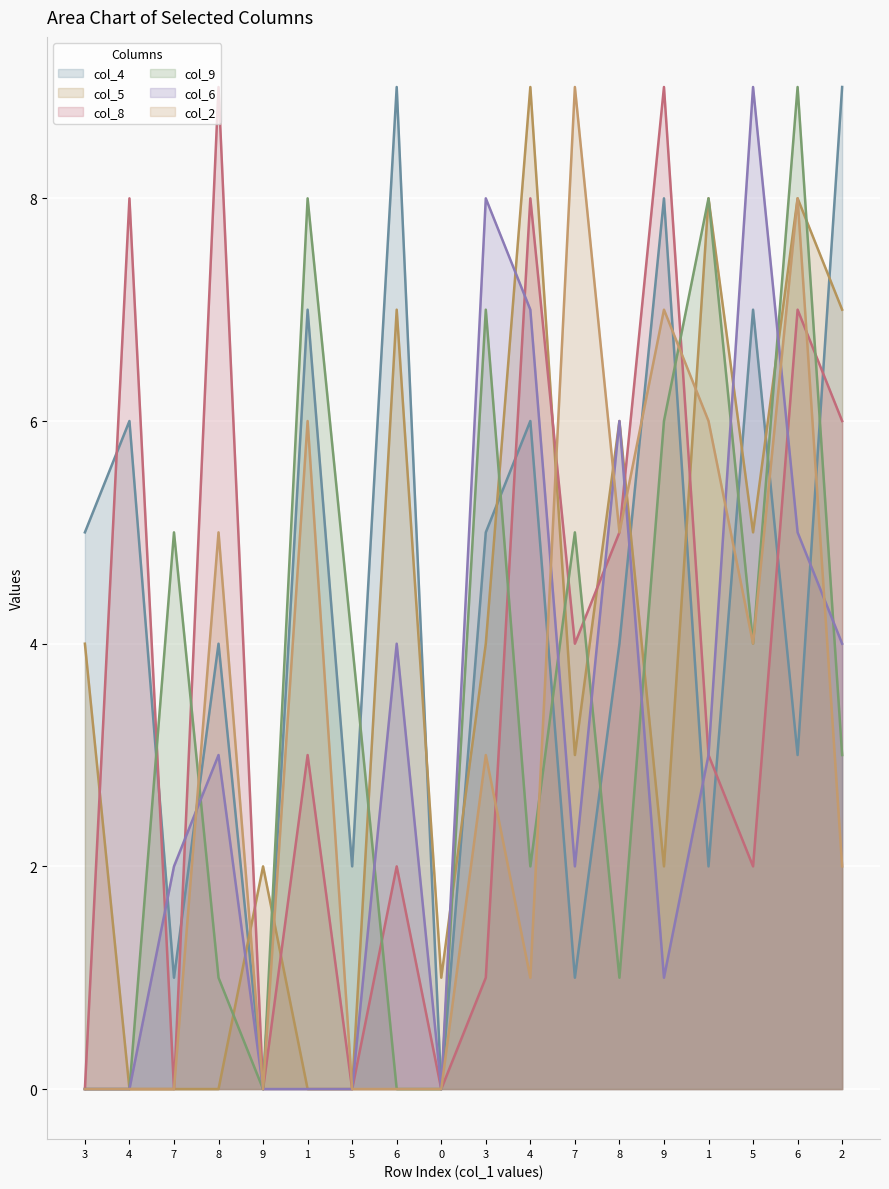

At which label is col_8 closest to 4?

7